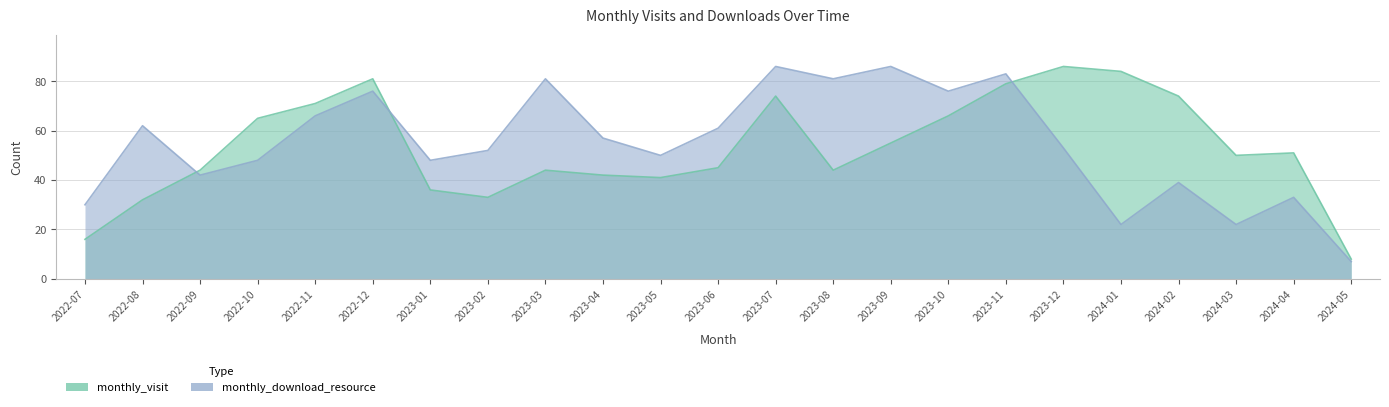

Which category has the lowest value in the monthly_download_resource series?

2024-05